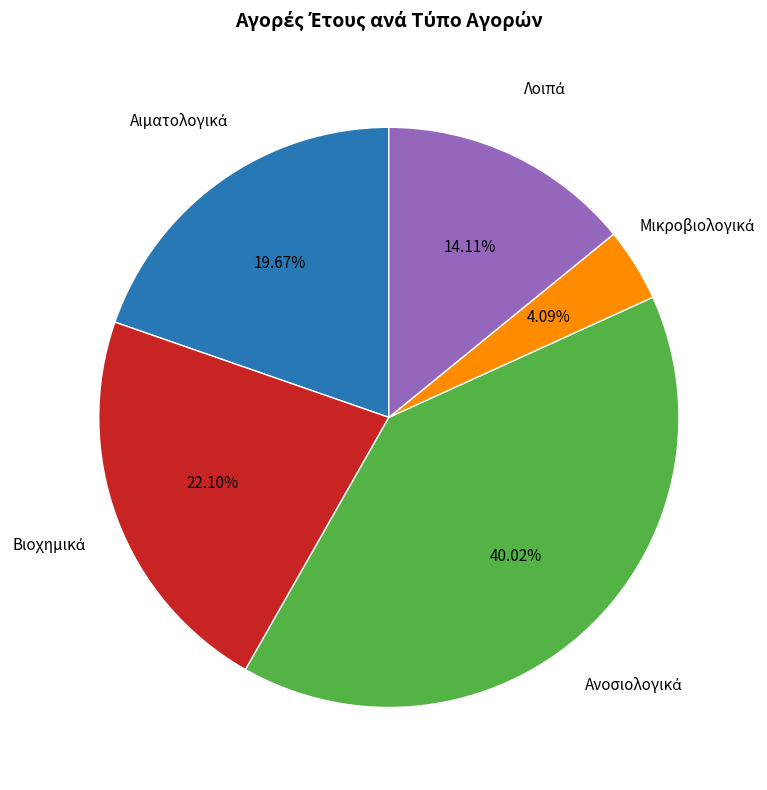

Does any single category account for the majority?

No